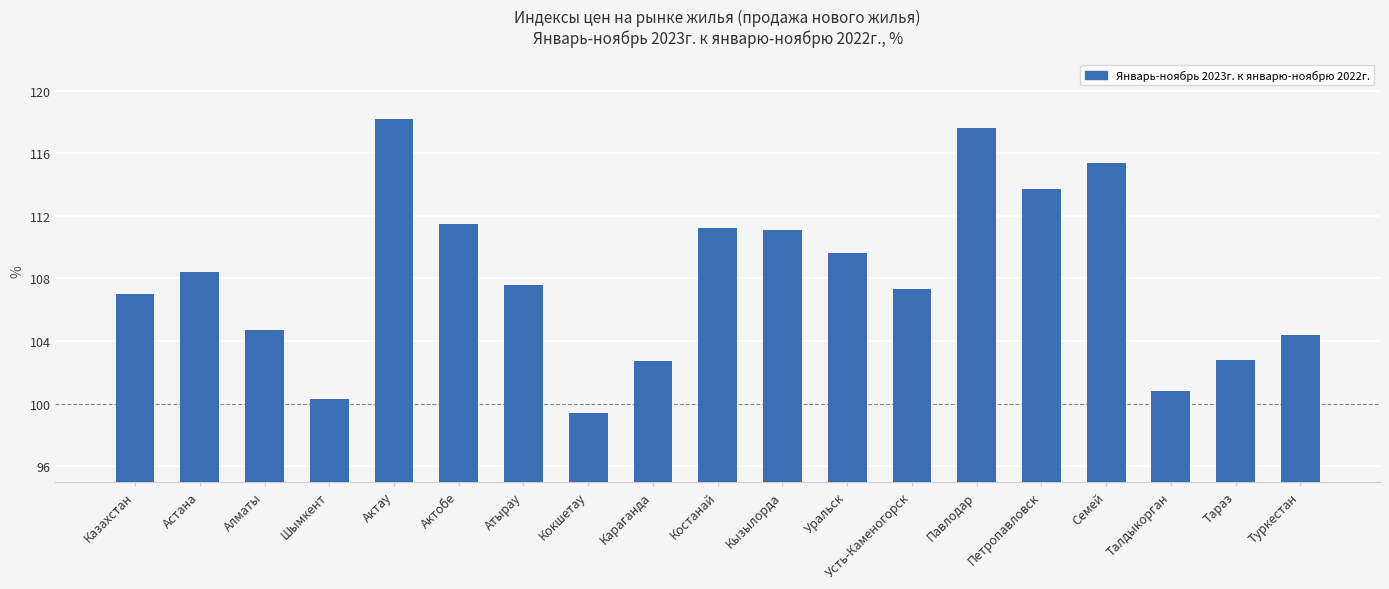

What position from the right is Актобе?

14